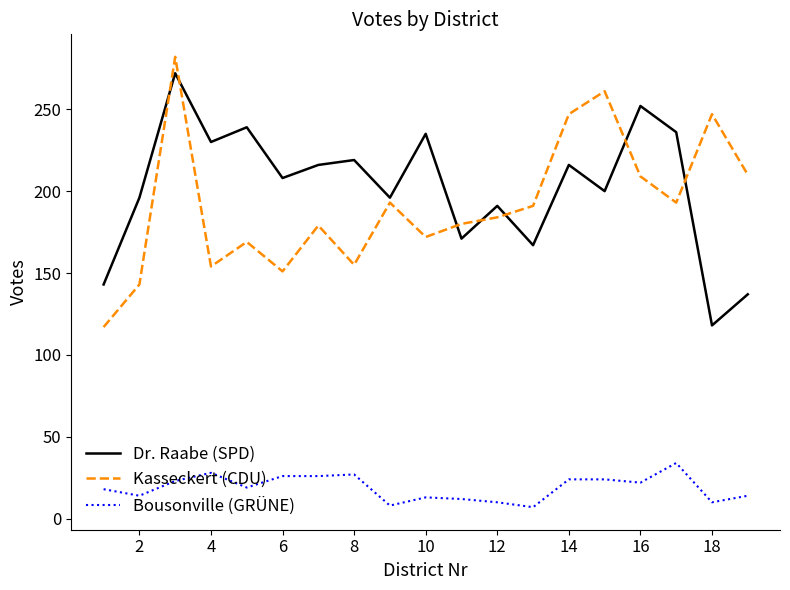

What is the highest value of the Bousonville (GRÜNE) series?

34